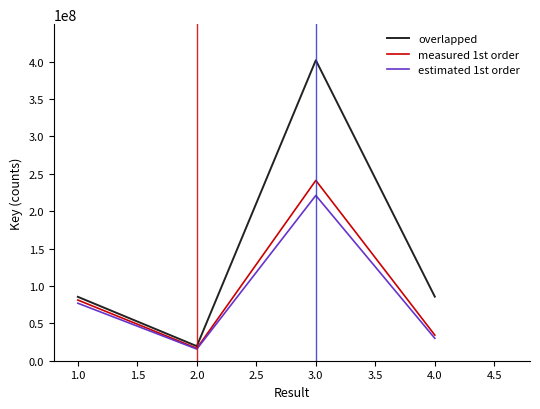

List the series in order of their peak value, lowest first.

estimated 1st order, measured 1st order, overlapped